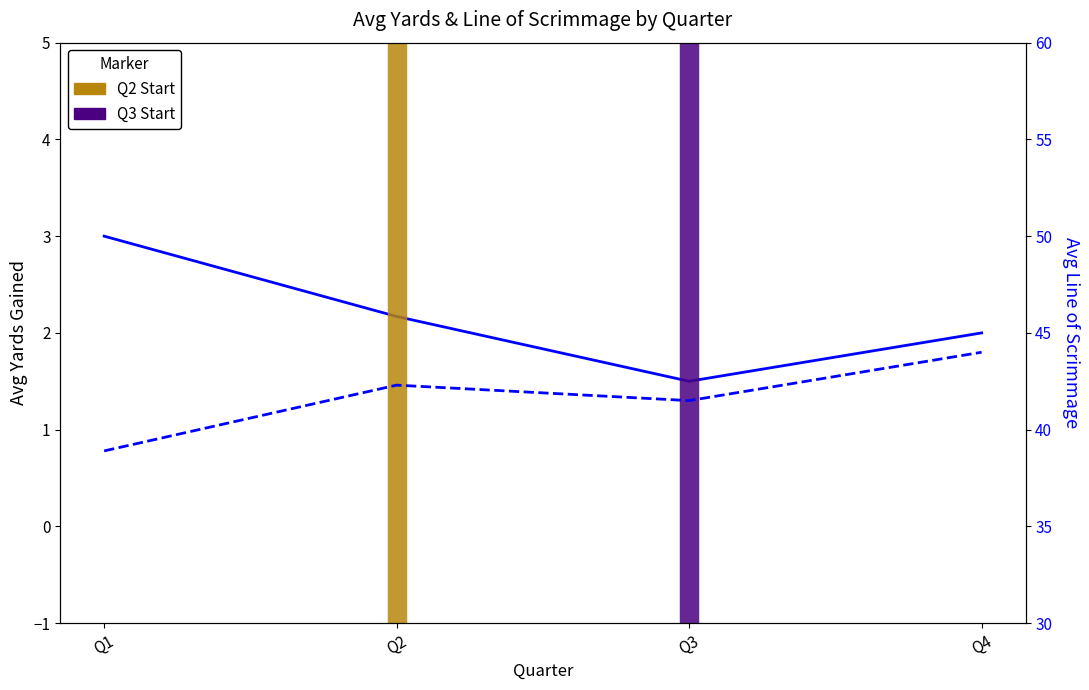

What is the value of the Avg LOS point at the 2nd from the left?

42.3